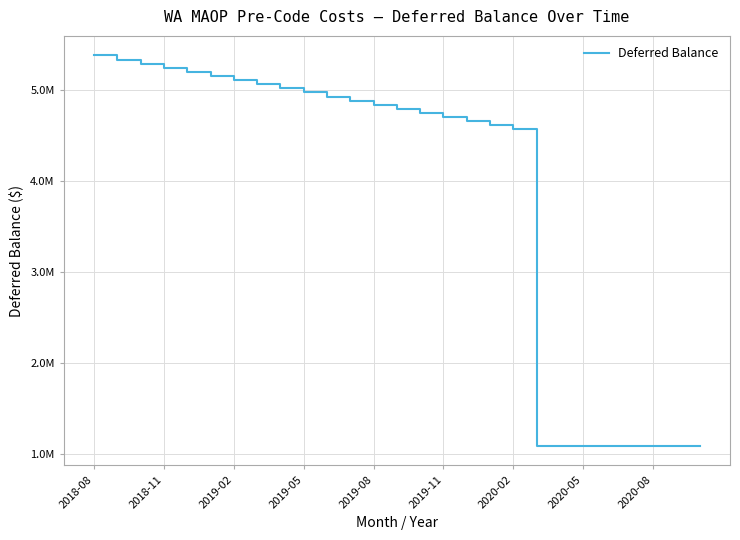

Does the chart display data point markers on the line(s)?

No